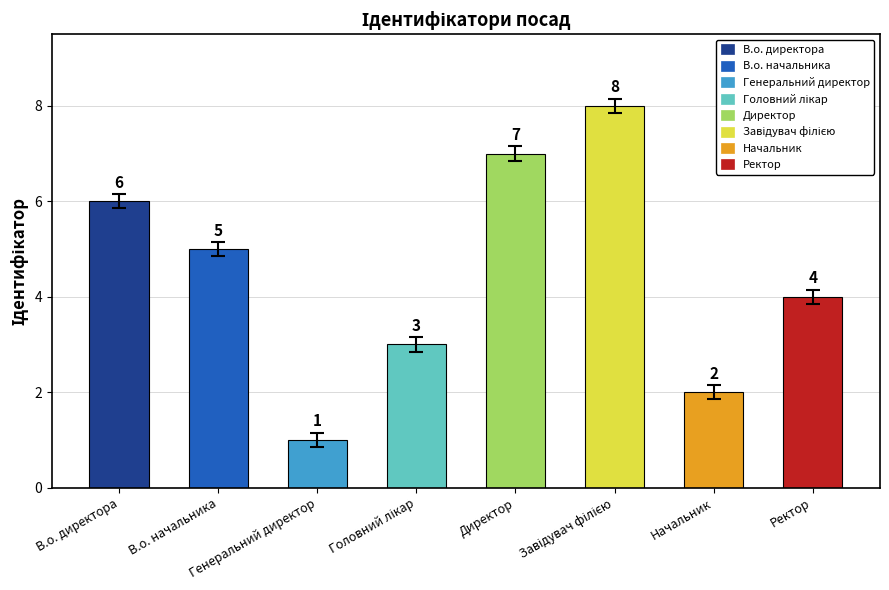

What is the value of the 7th bar from the left?

2